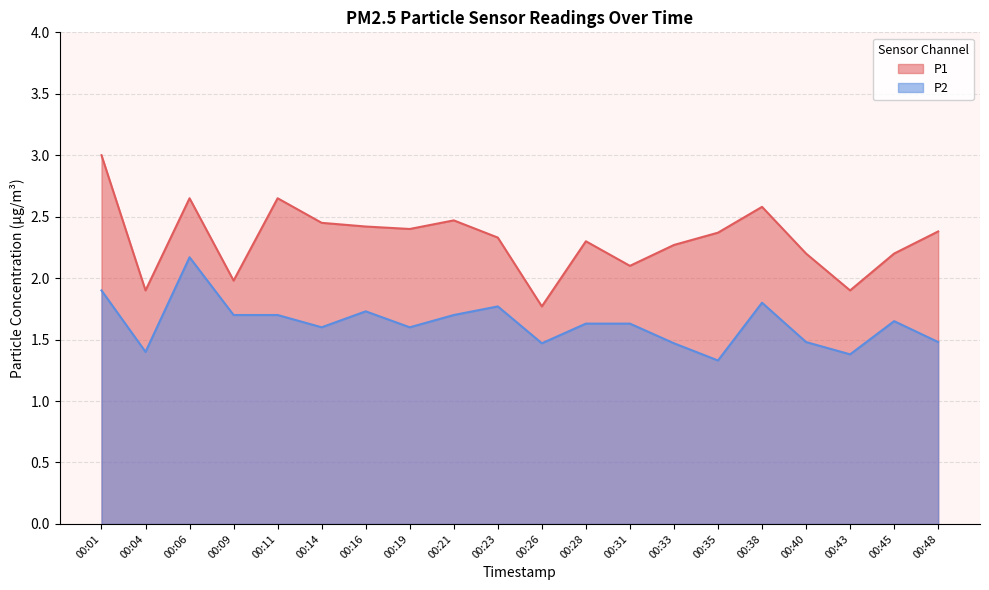

True or false: P2 and P1 cross at least once.

False